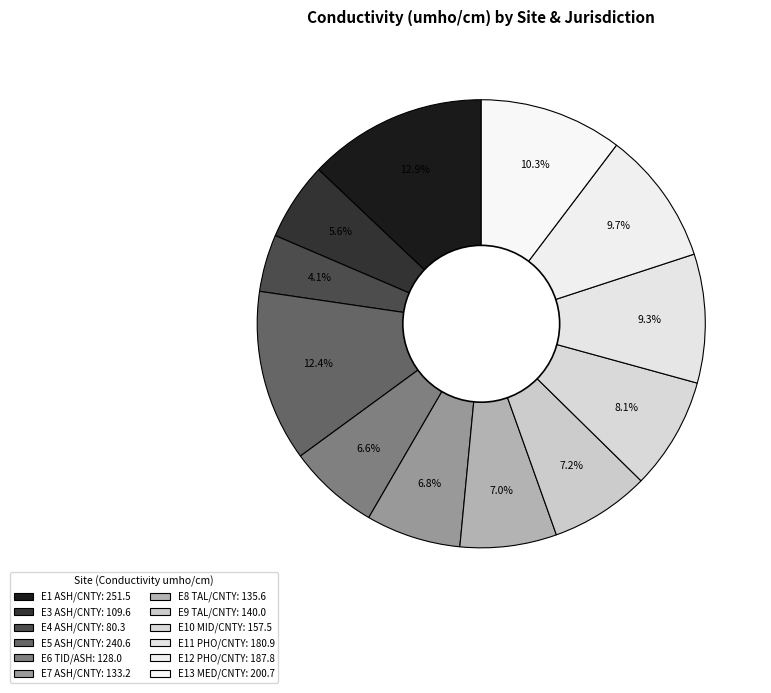

To the nearest percent, what is the difference between the largest and smallest slice percentages?

9%